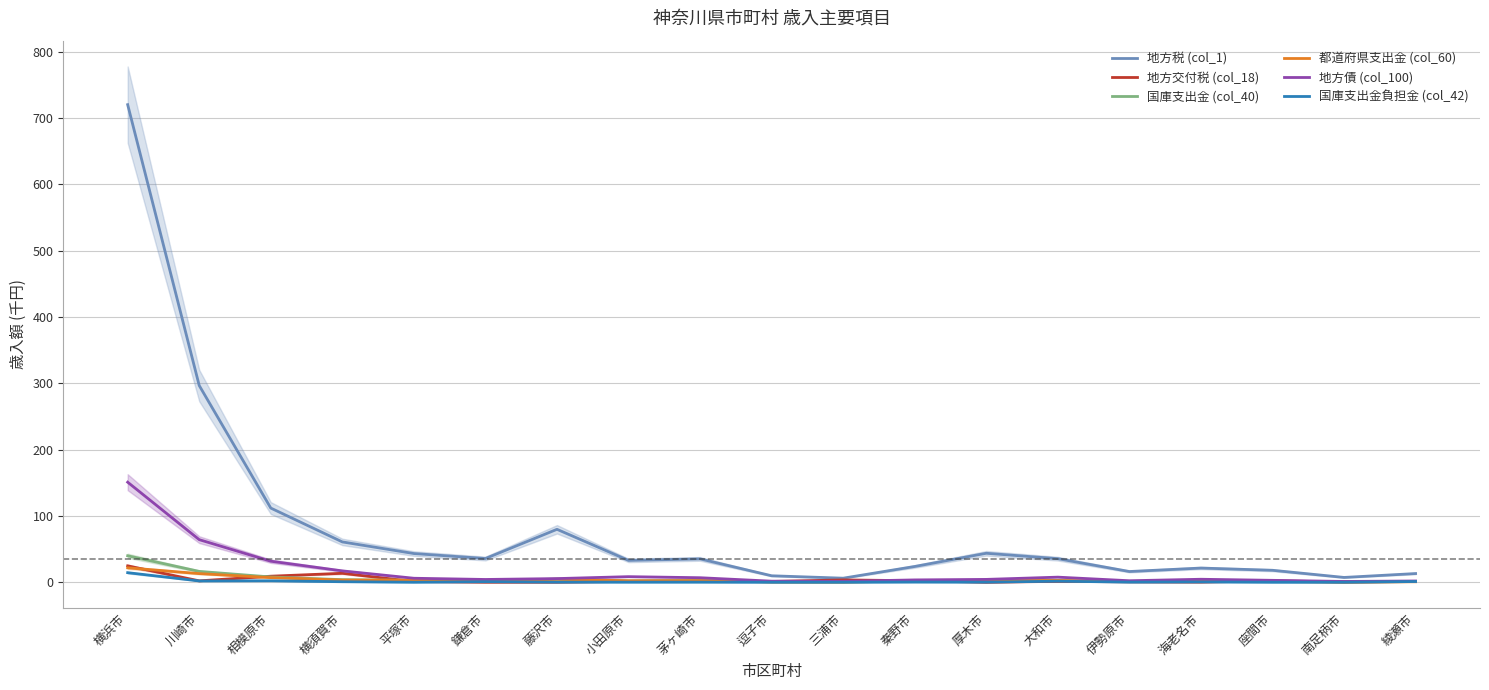

Which has a higher value, 横浜市 or 大和市?

横浜市